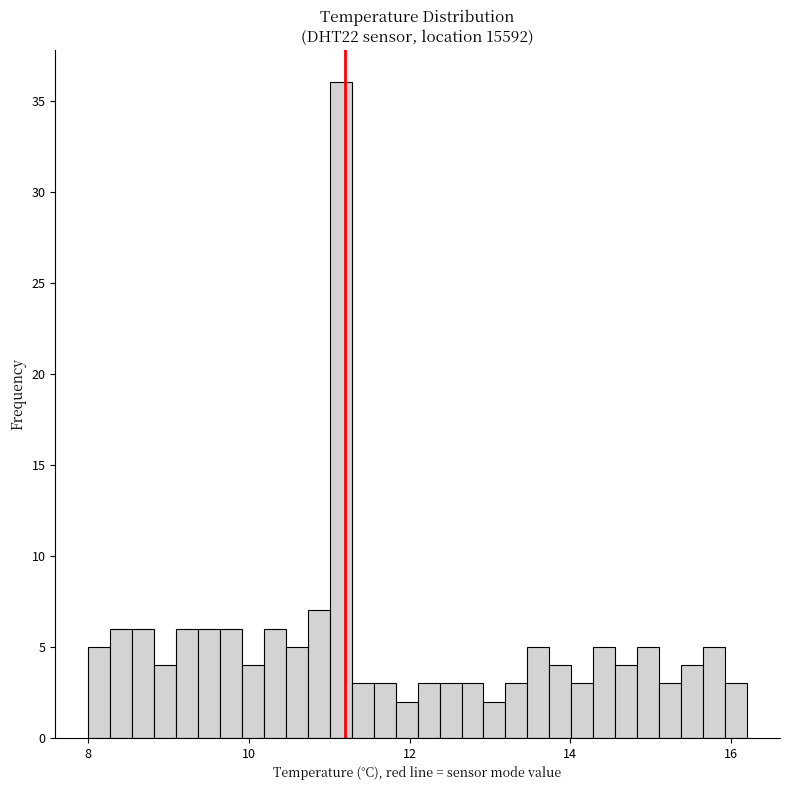

Around what value on the x-axis is the tallest bar? Give the approximate position of its centre, as read against the axis.

11.2